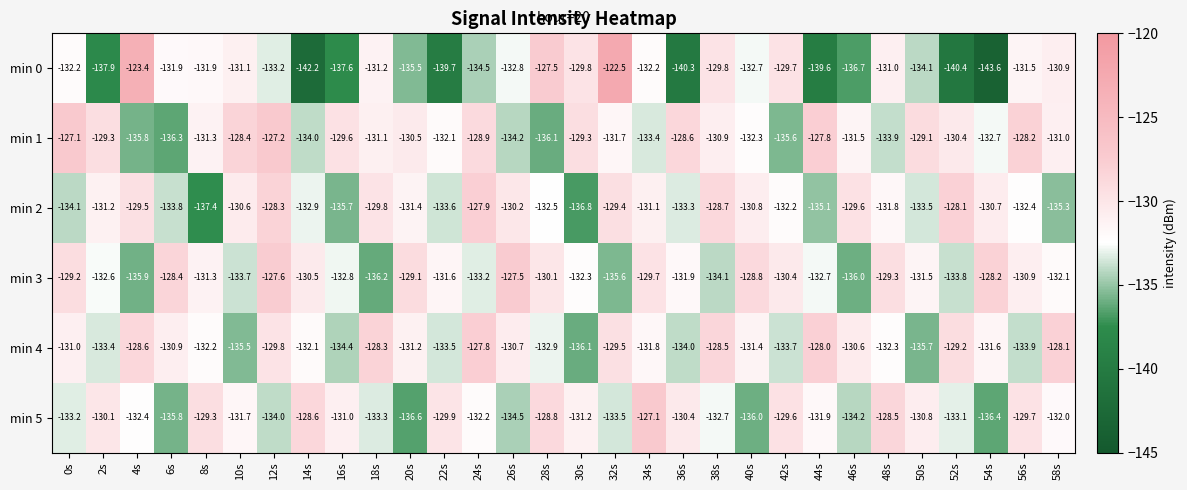

Which series changed the most between 2s and 42s?

min 0